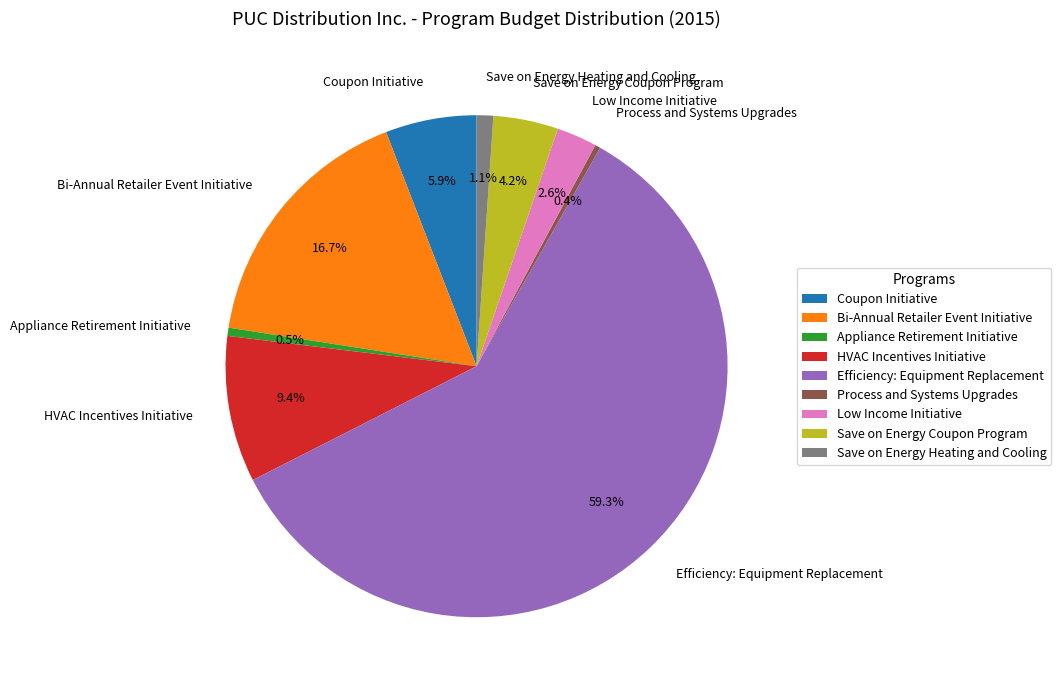

How many slices are in this pie chart?

9